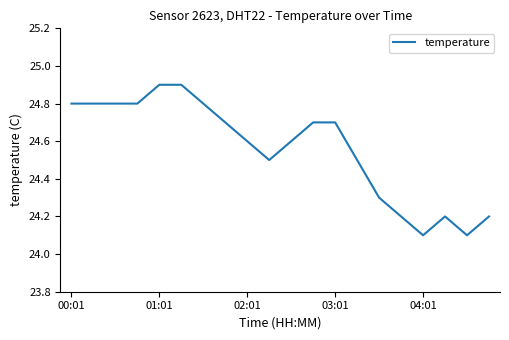

What is the difference between the maximum and minimum values?

0.8